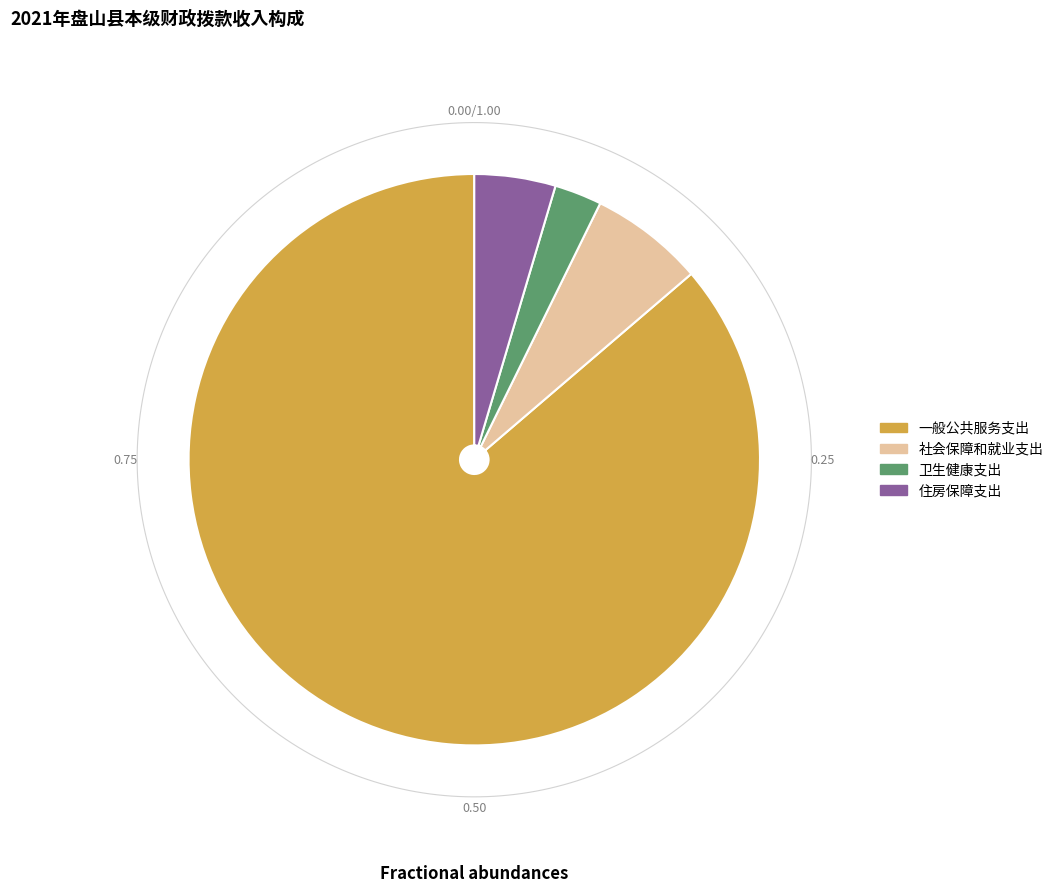

What percentage is the 社会保障和就业支出 slice, to the nearest percent?

6%